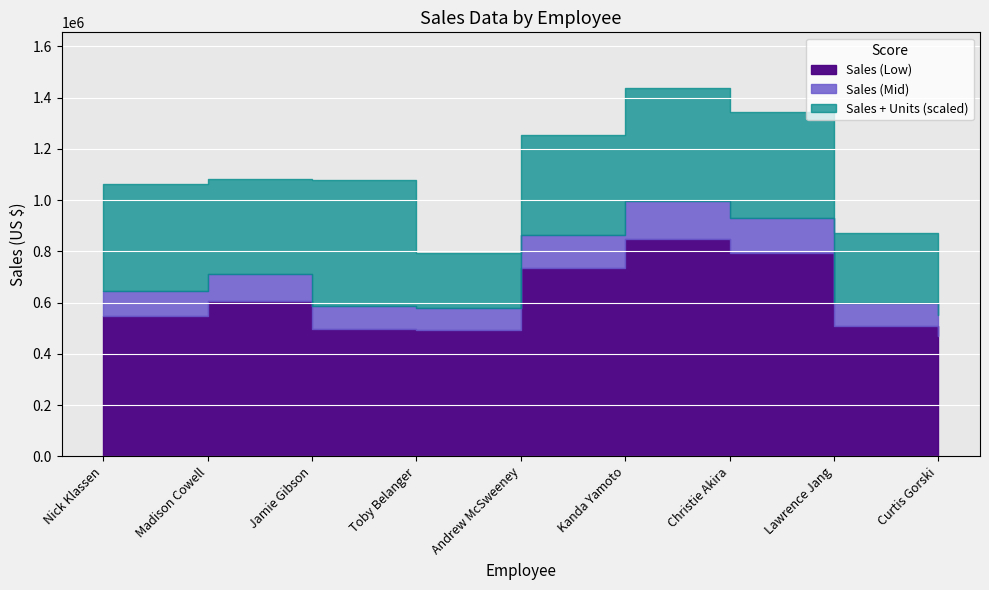

In Units, how many points are lower than both neighbors (excluding endpoints)?

2